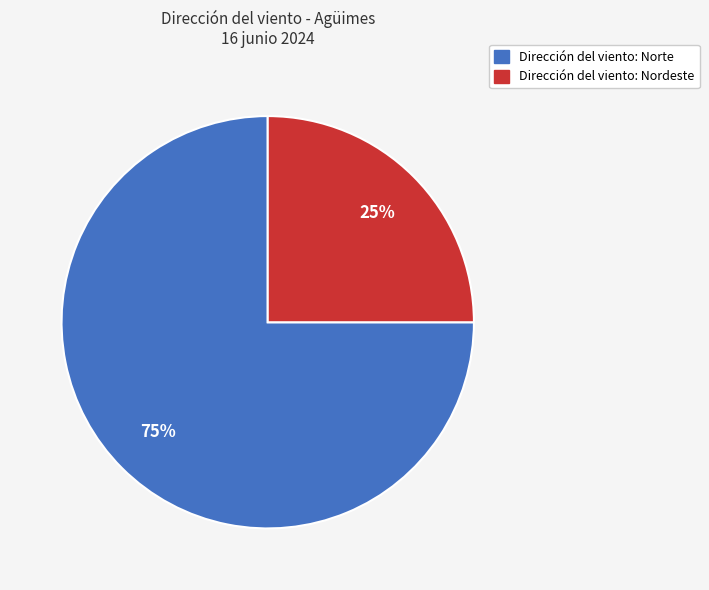

Is there any slice that represents more than half of the pie?

Yes